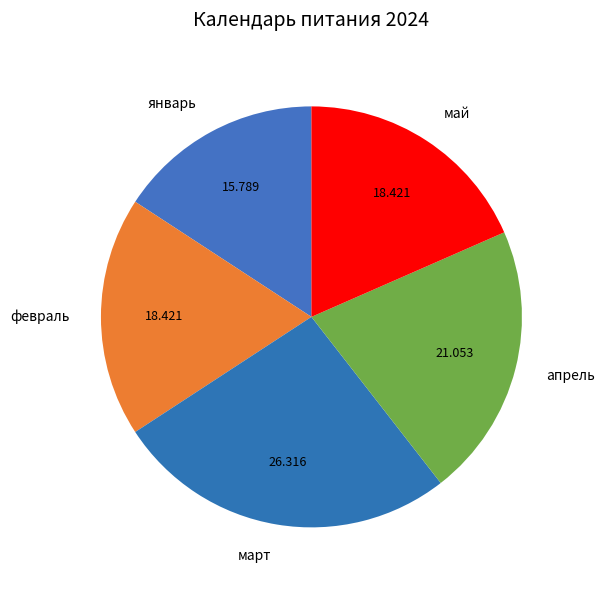

Which category has the biggest portion of the pie?

март